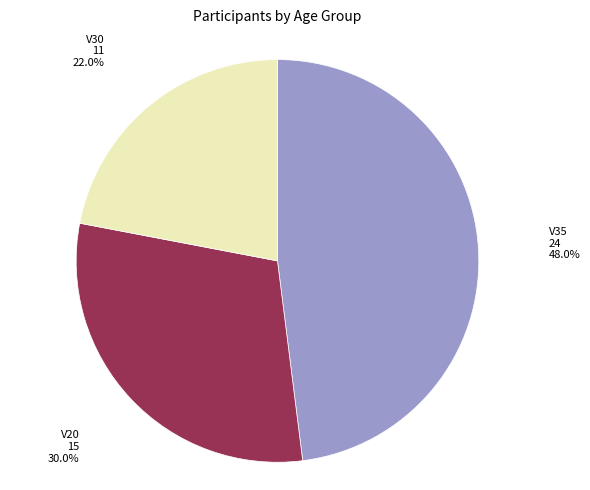

Does any single category account for the majority?

No